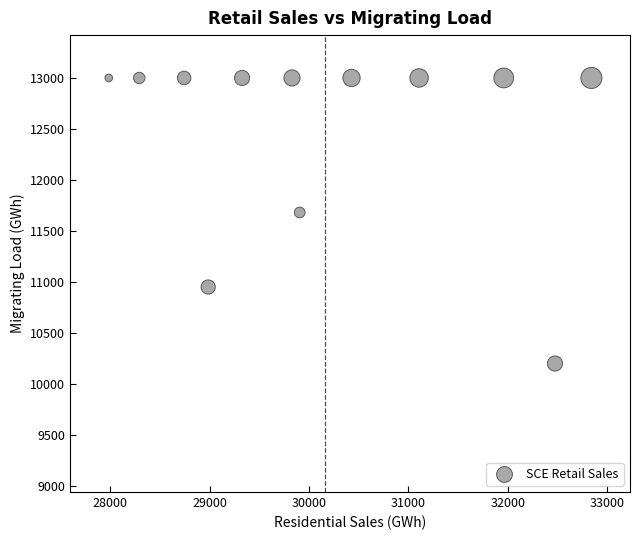

What Y value in the scatter plot is closest to 11598?

11680.0